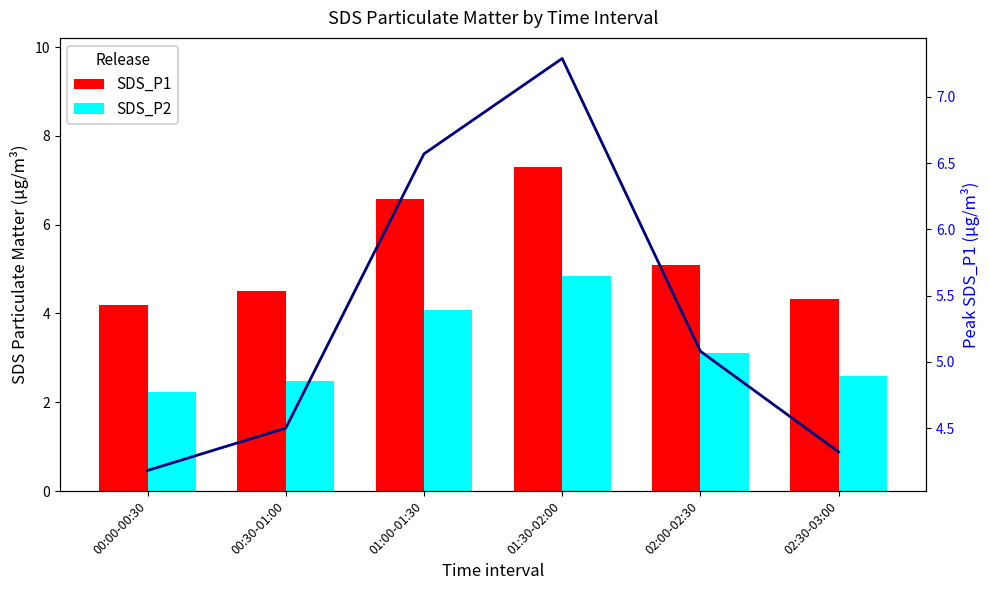

How many groups of bars are there?

6